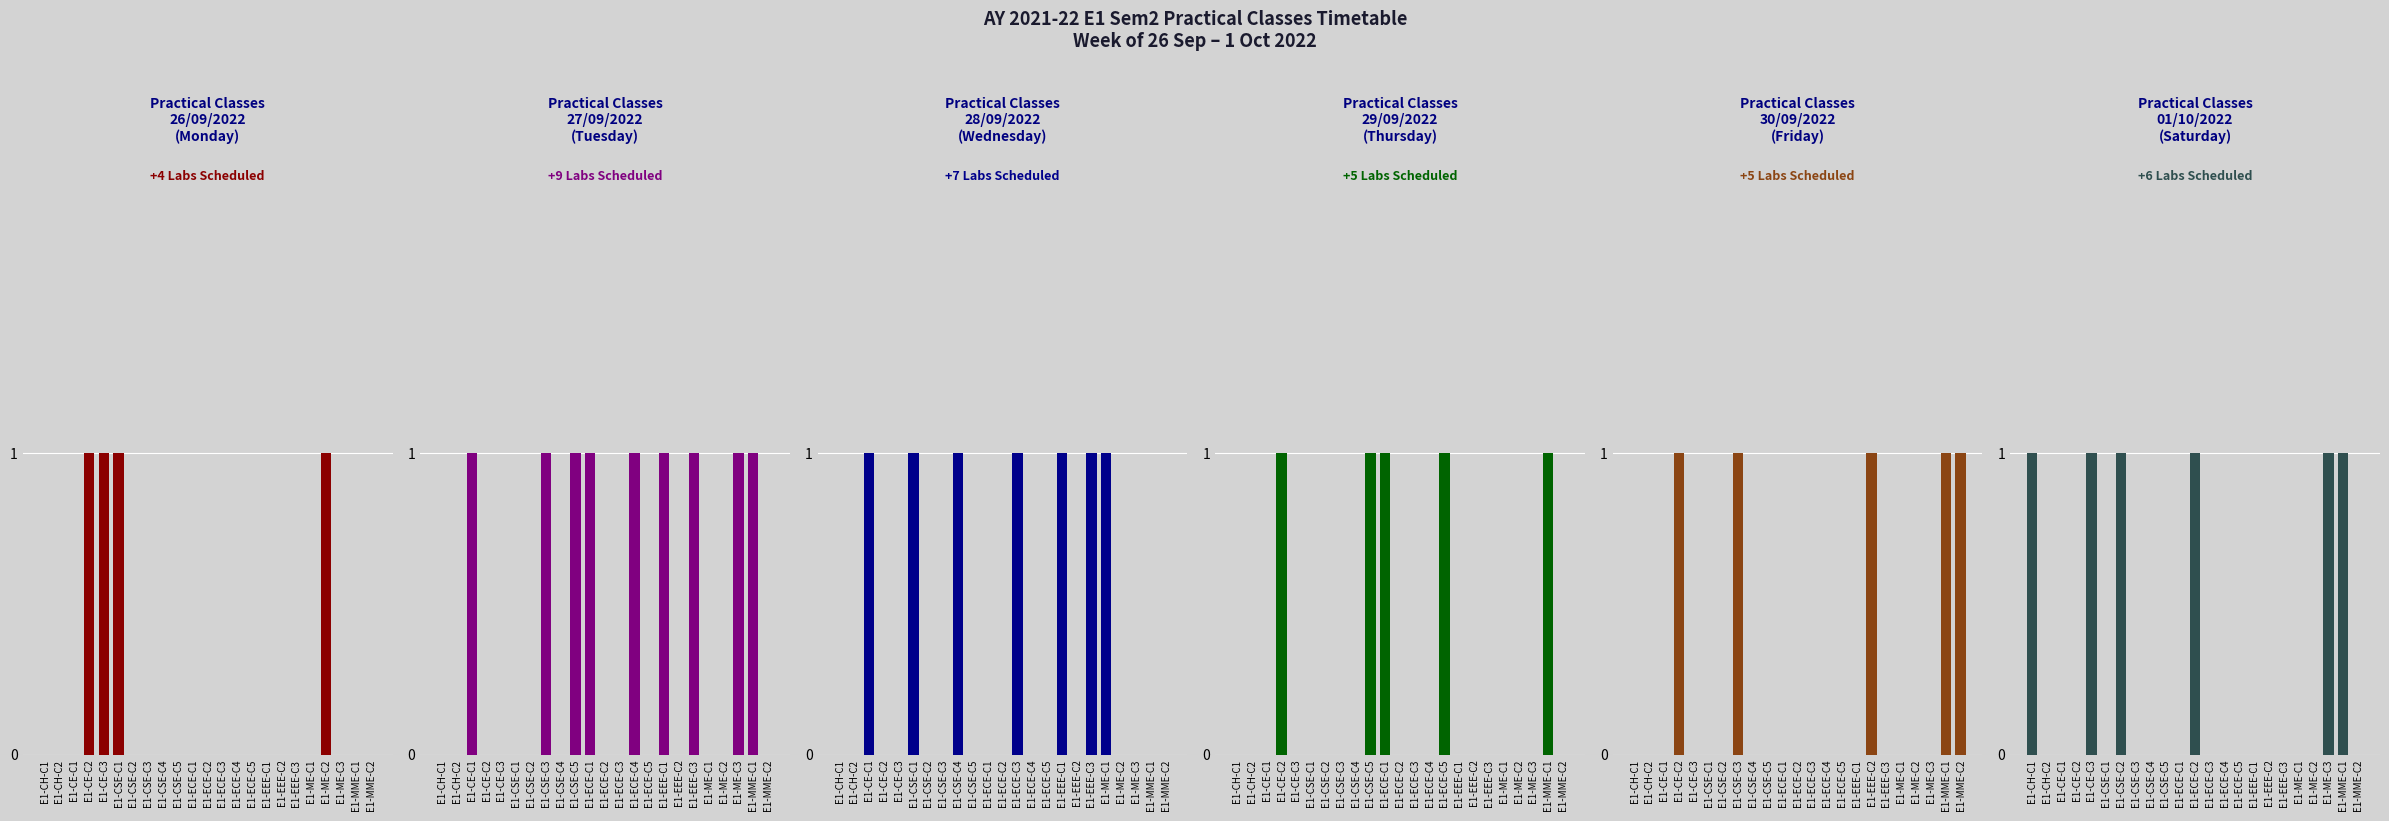

Is the value of Thursday at E1-ECE-C1 greater than the value of Wednesday at E1-ME-C1?

No